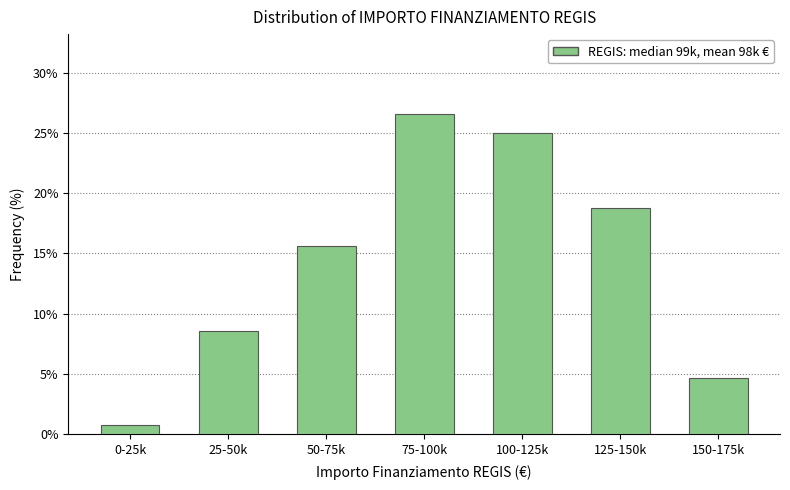

Reading left to right, what are all the values shown in this chart?

0.8	8.6	15.6	26.6	25.0	18.8	4.7